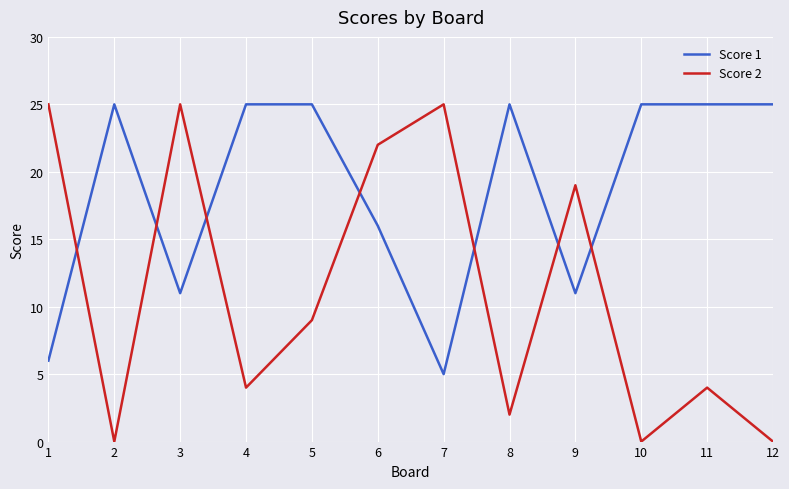

Does the chart display data point markers on the line(s)?

No